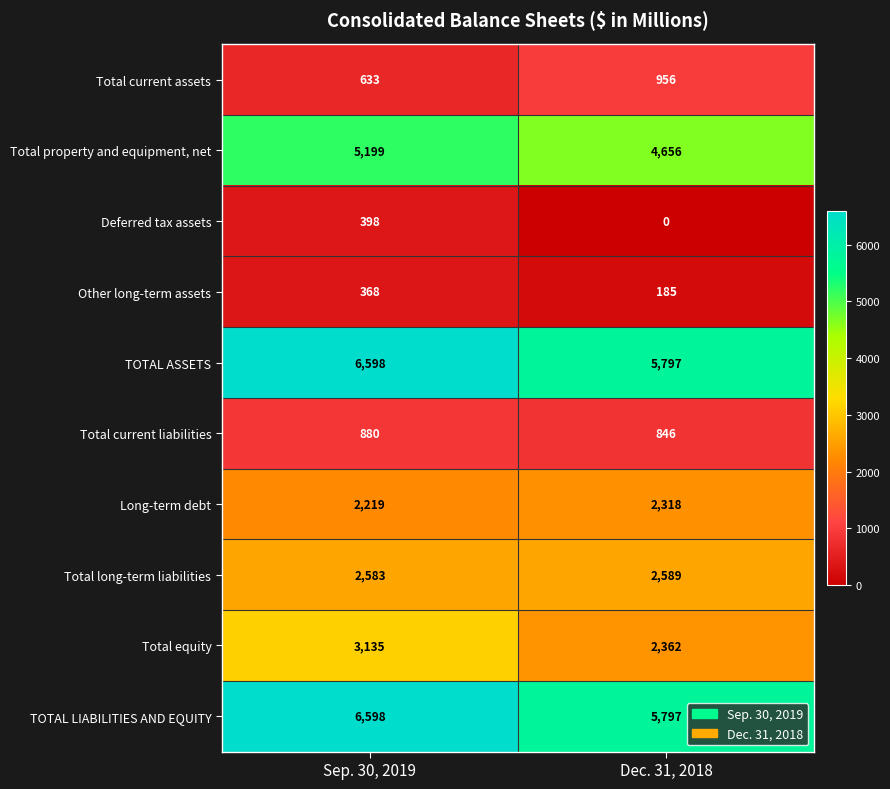

What is the maximum value shown in the chart?

6598